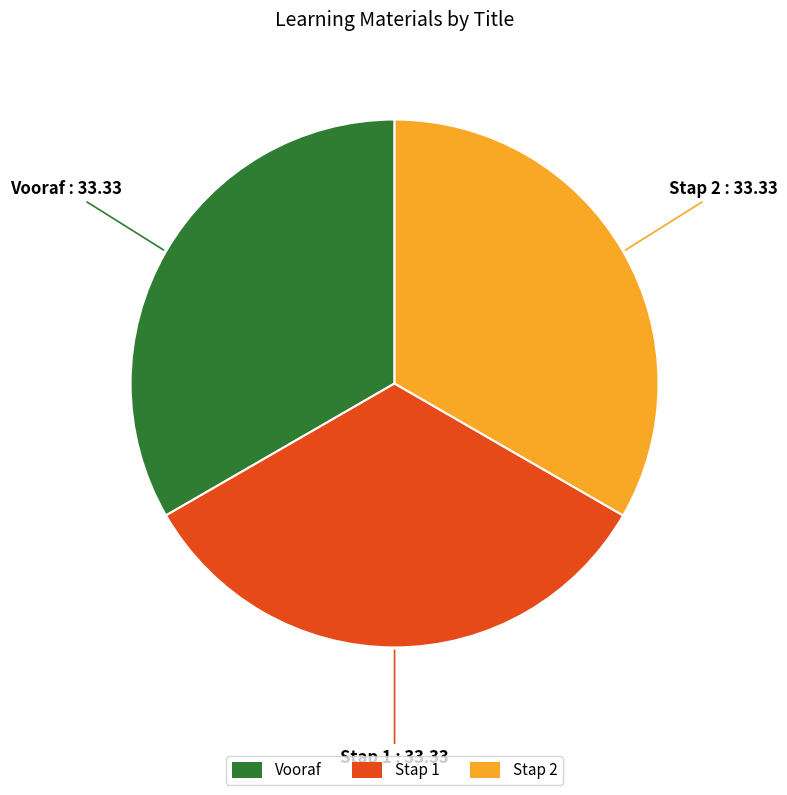

Does any single category account for the majority?

No